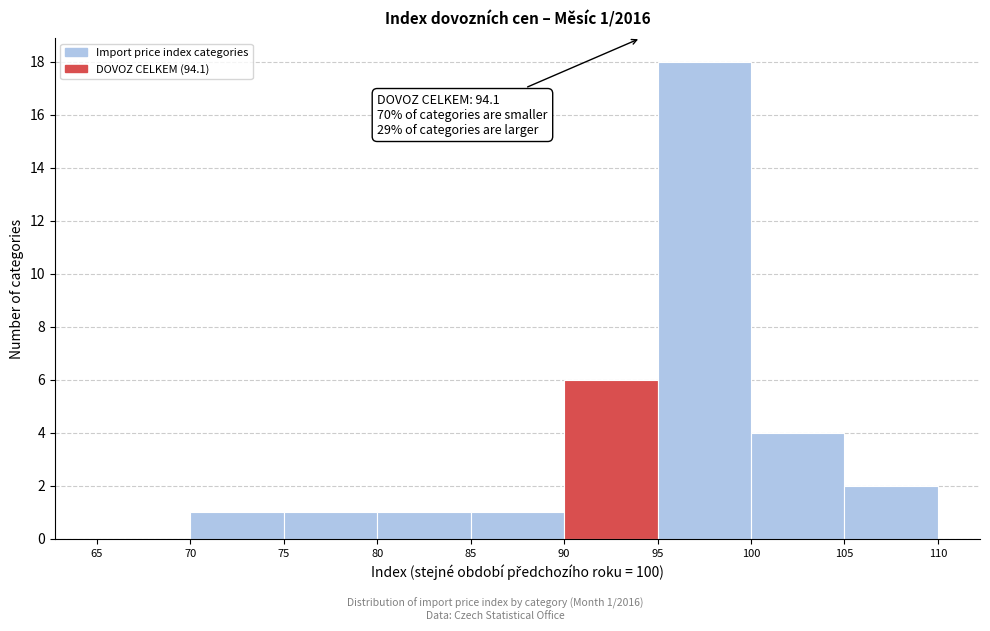

Which range on the x-axis has the tallest bar?

95 to 100